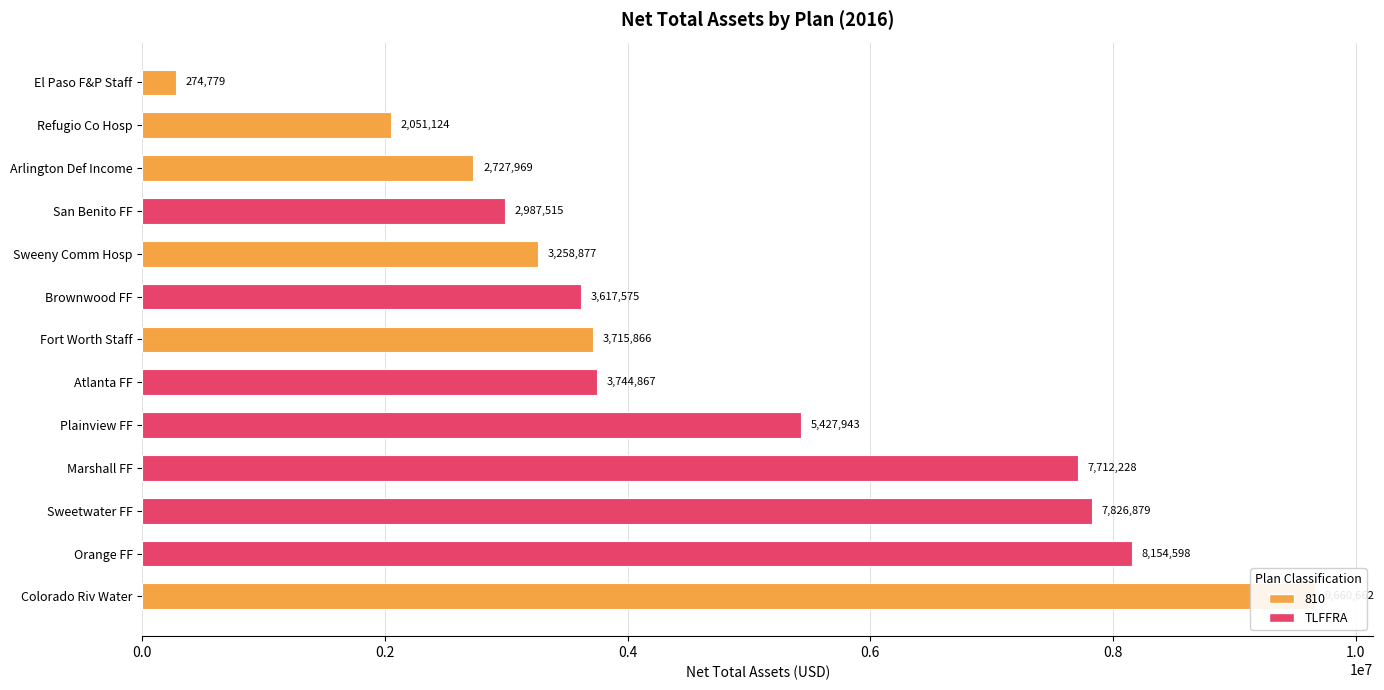

What is the greatest value displayed?

9660662